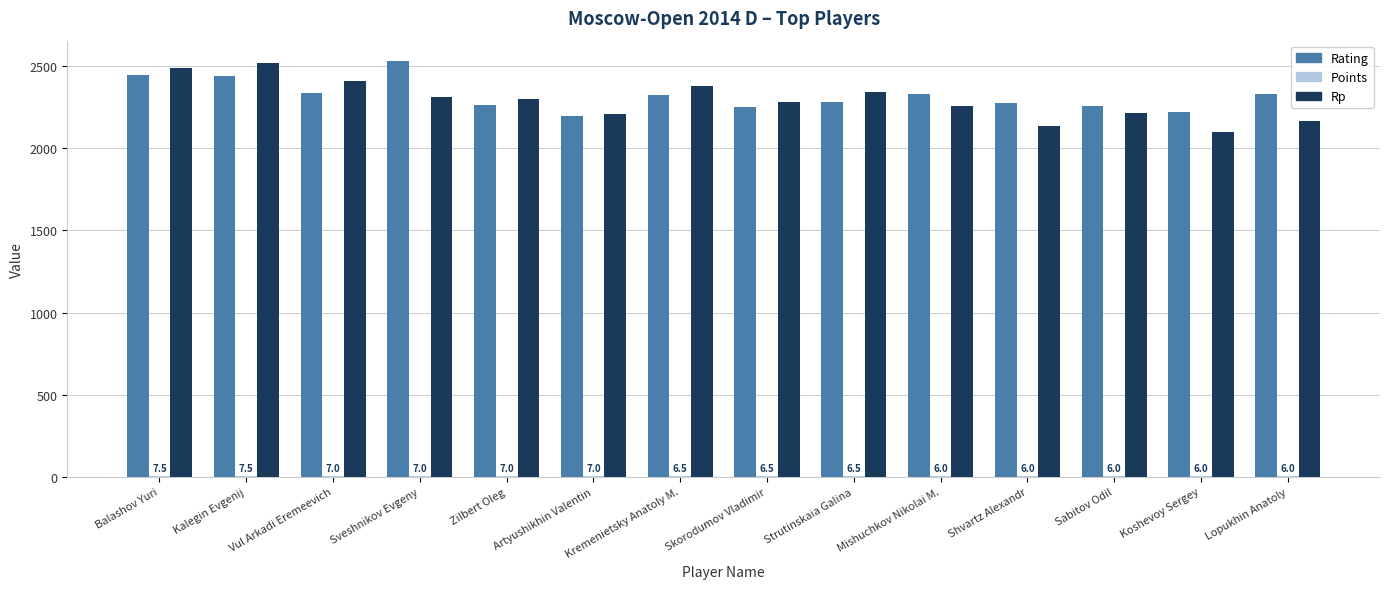

What is the sum of all Rp values?

32100.0